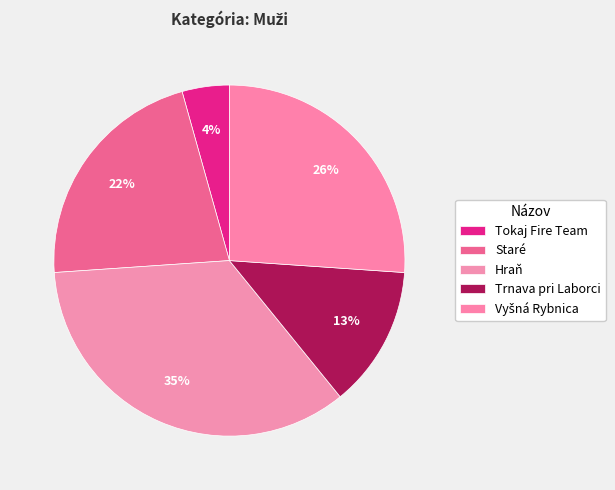

Count the number of slices in the pie.

5